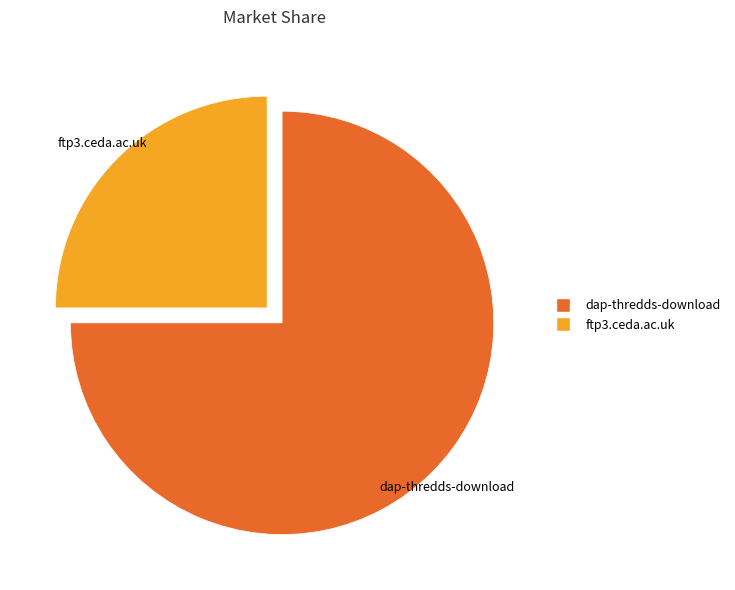

How many slices are in this pie chart?

2